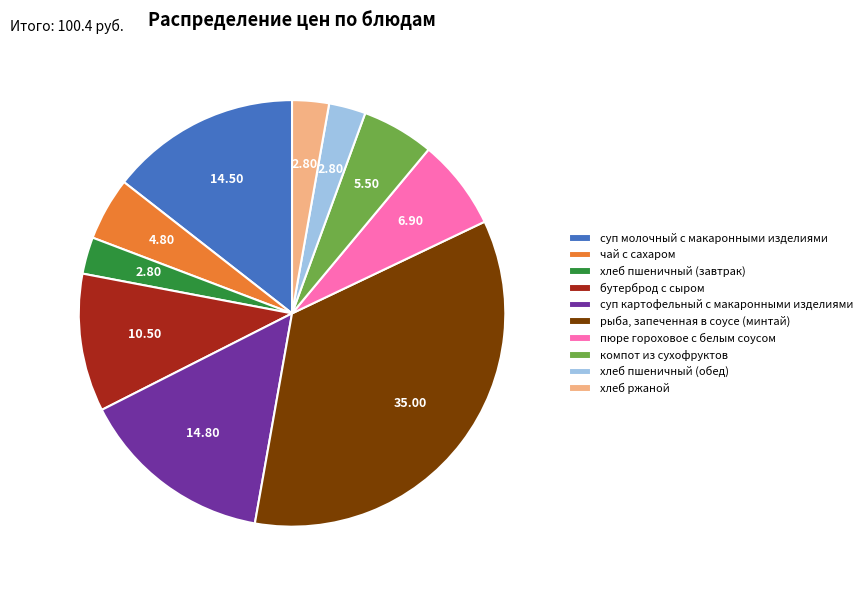

Do хлеб пшеничный (обед) and суп картофельный с макаронными изделиями together represent more than half of the pie?

No